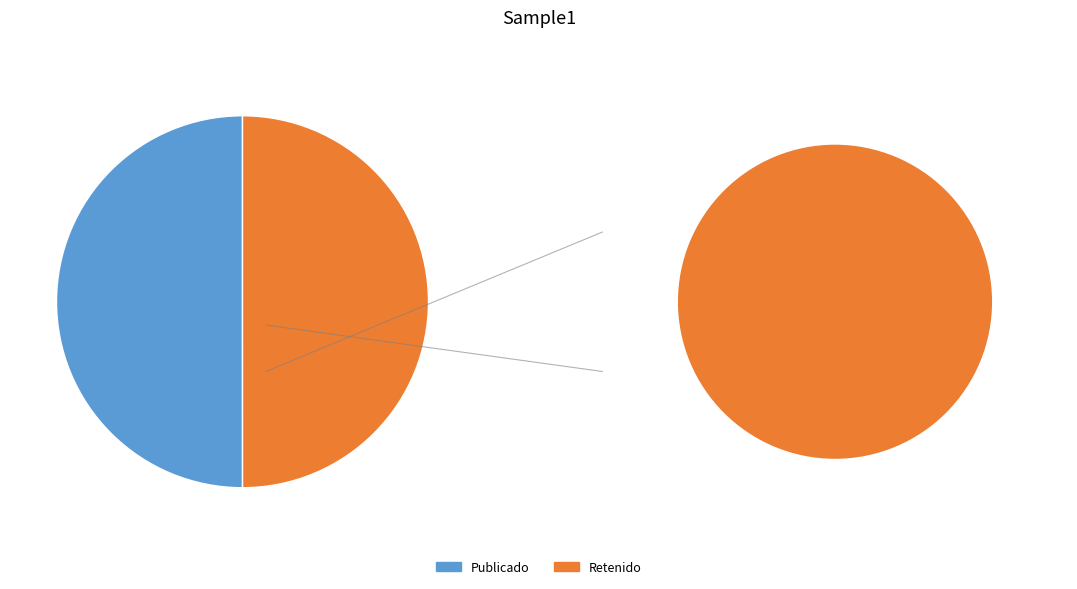

To the nearest percent, what portion does RET represent?

50%